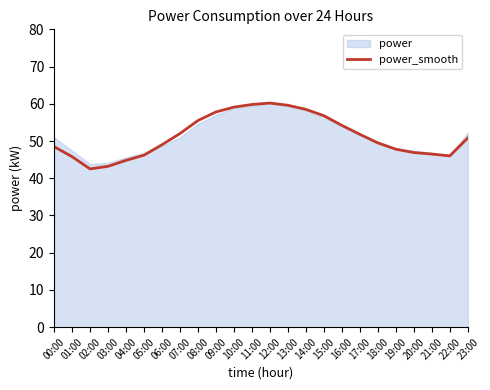

How many data points does each series have?

24